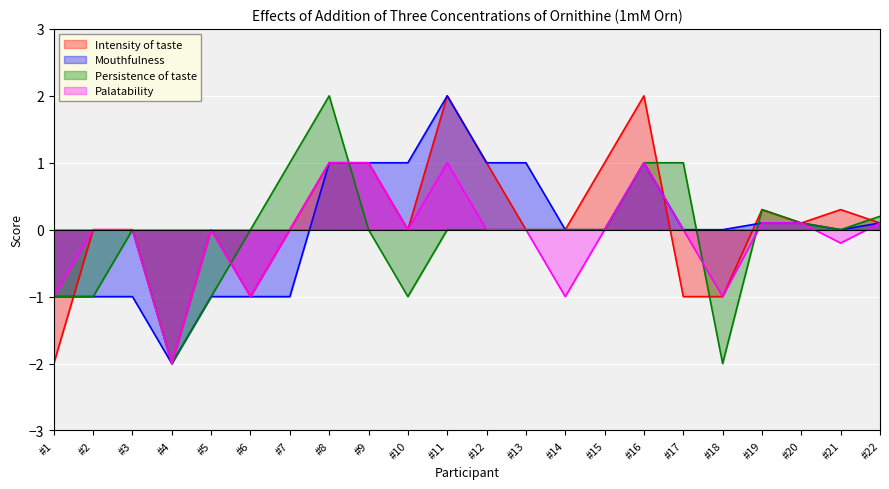

Where do Palatability and Intensity of taste first cross each other?

#16 and #17